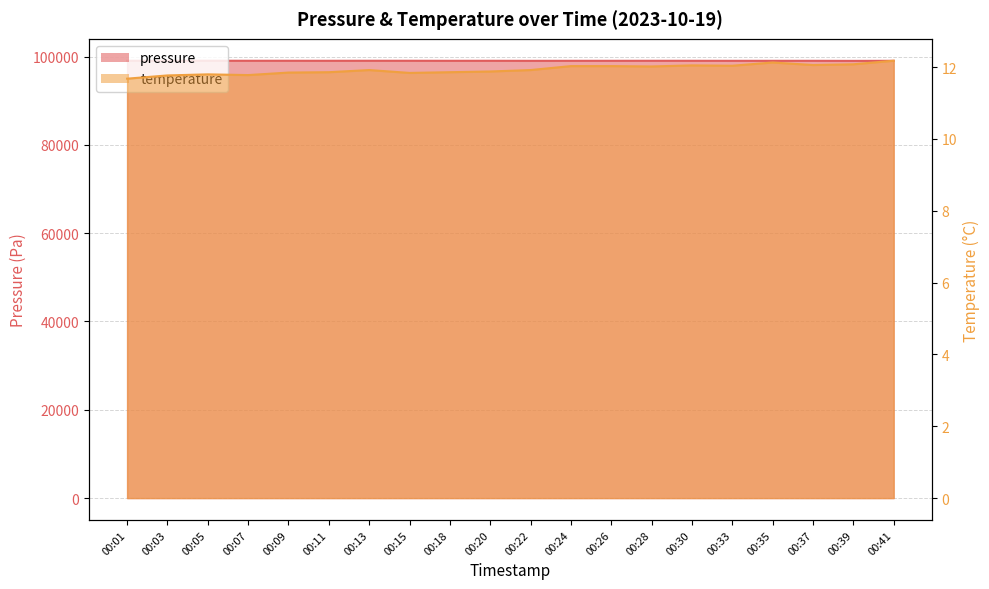

What is the average value of the temperature series?

11.9